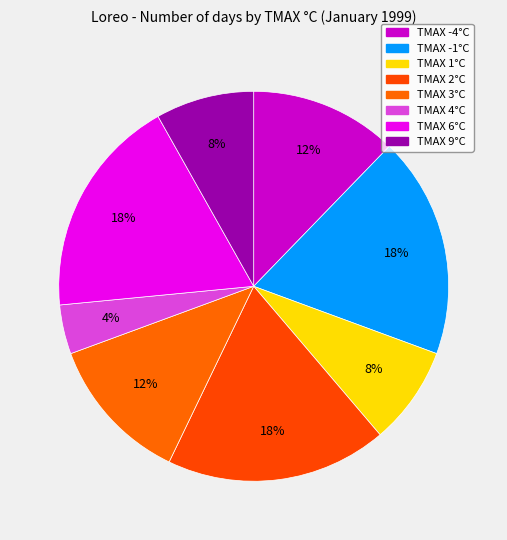

Count the number of slices in the pie.

8